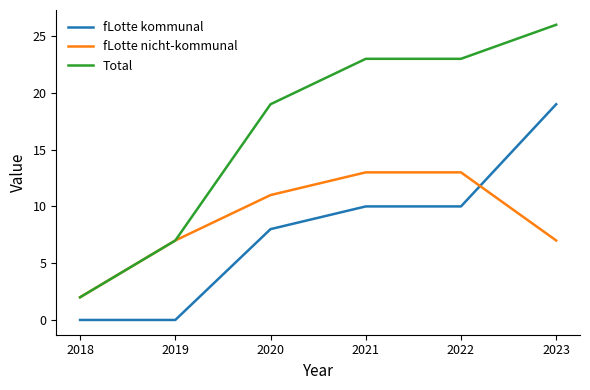

What is the sum of the fLotte nicht-kommunal values at 2018 and 2020?

13